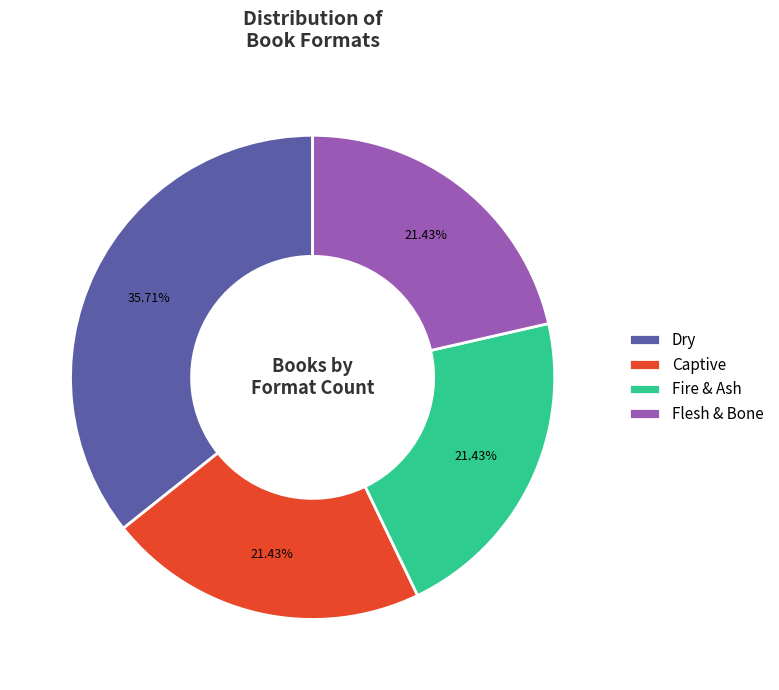

Count the number of slices in the pie.

4